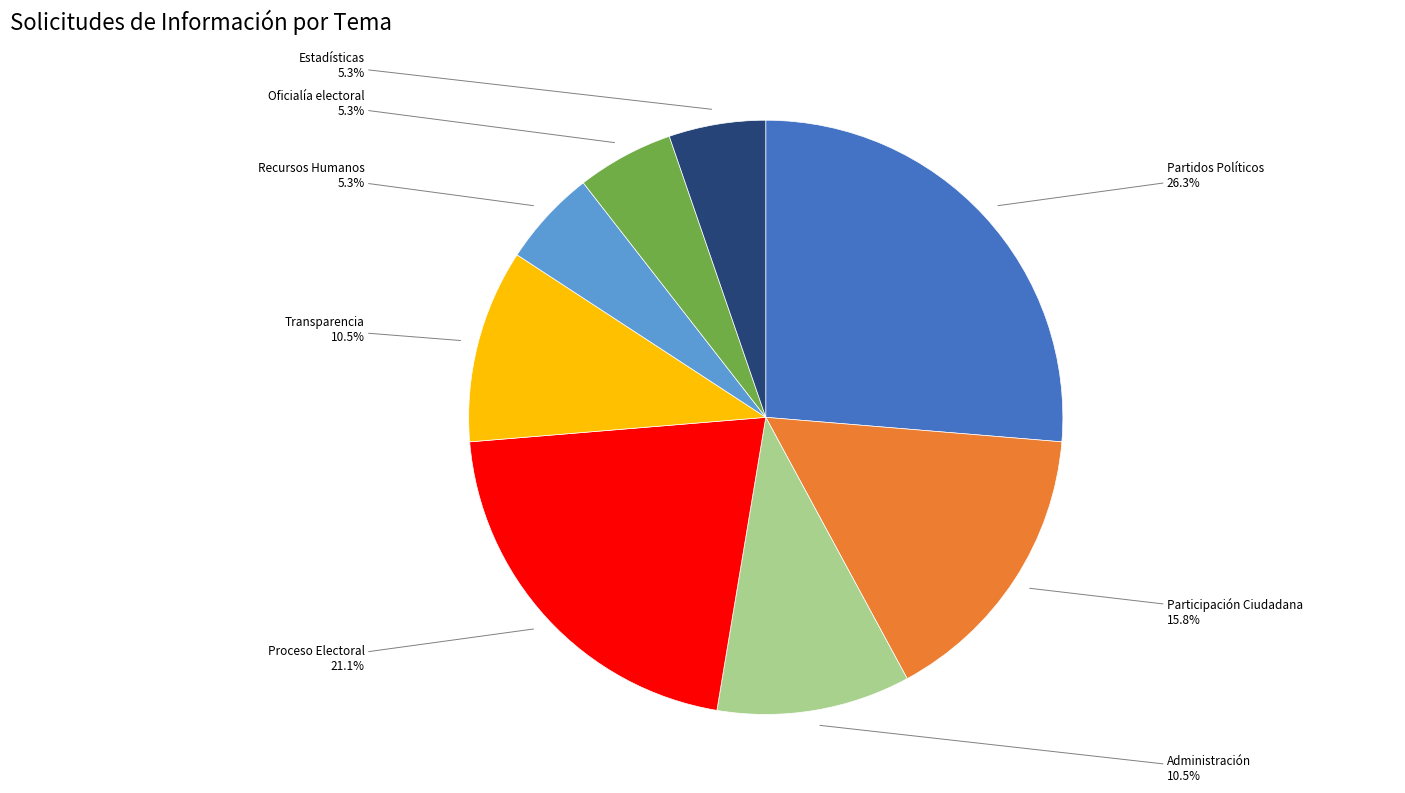

To the nearest percent, what is the difference between the largest and smallest slice percentages?

21%